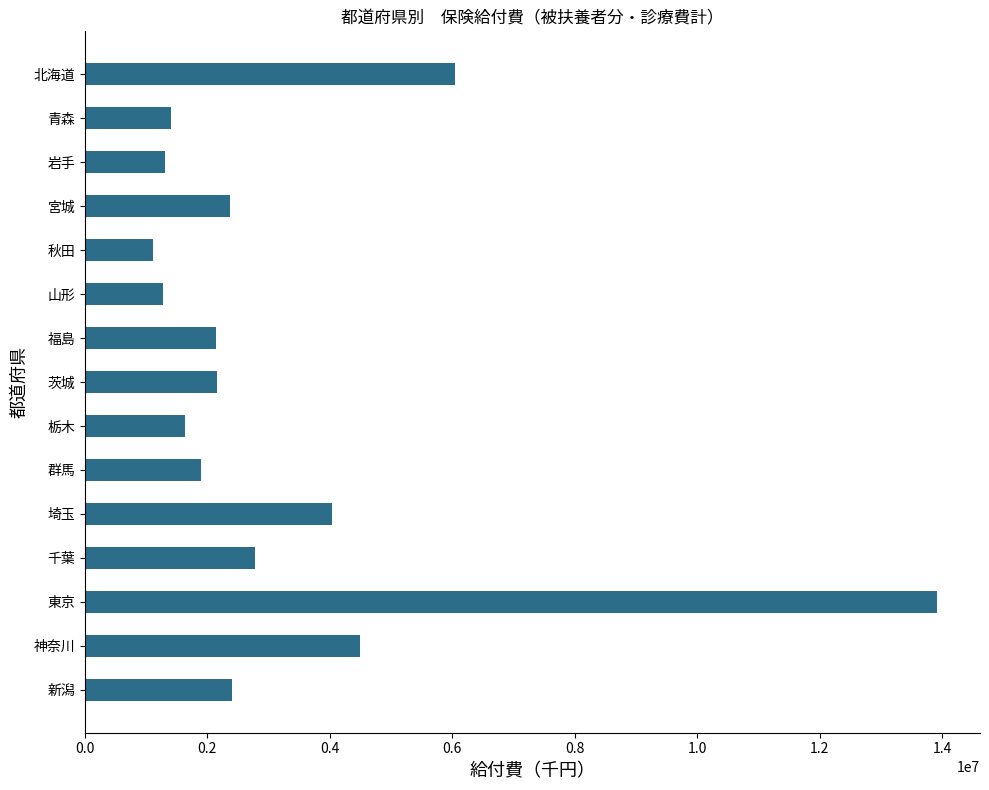

What is the sum of the values at 新潟 and 秋田?

3508936.7